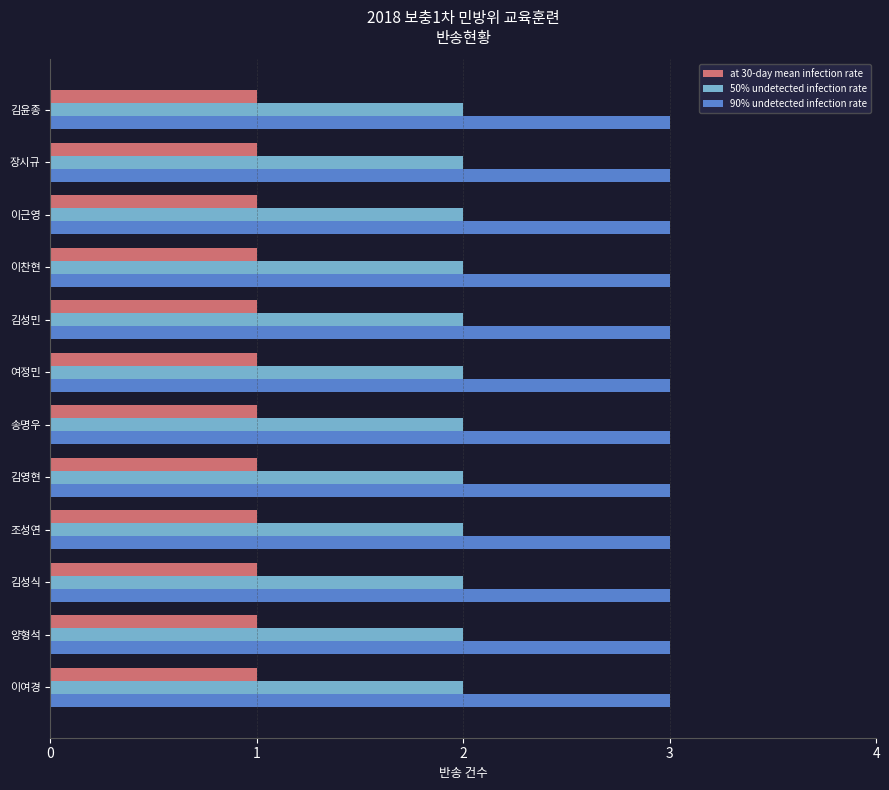

Count the number of categories in the chart.

12